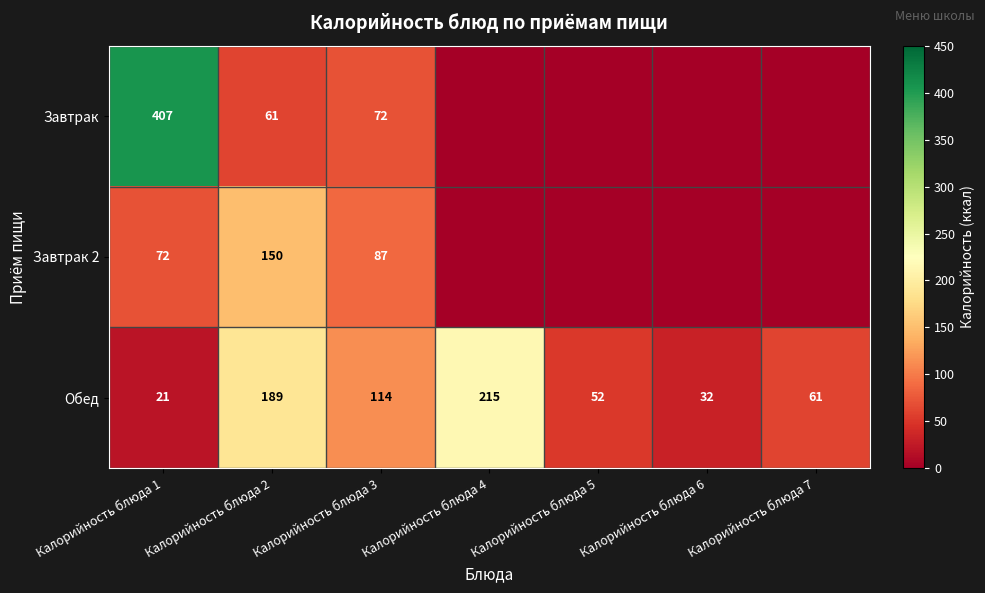

Which category has the highest value in the Обед series?

Калорийность блюда 4